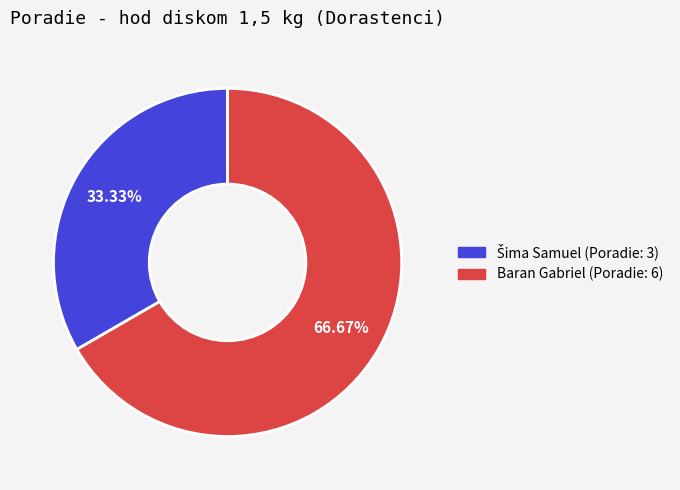

The Baran Gabriel slice represents 52% of the pie. True or false?

False